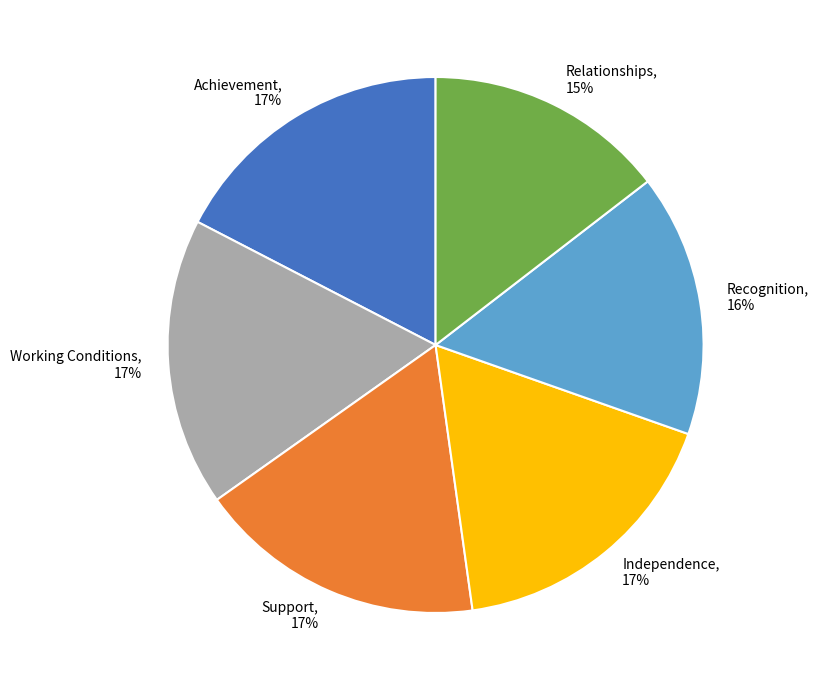

To the nearest percent, what percentage of the pie is Working Conditions?

17%